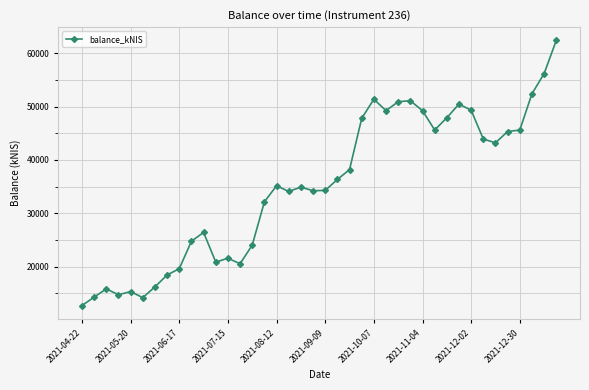

What is the minimum value shown in the chart?

12682.6